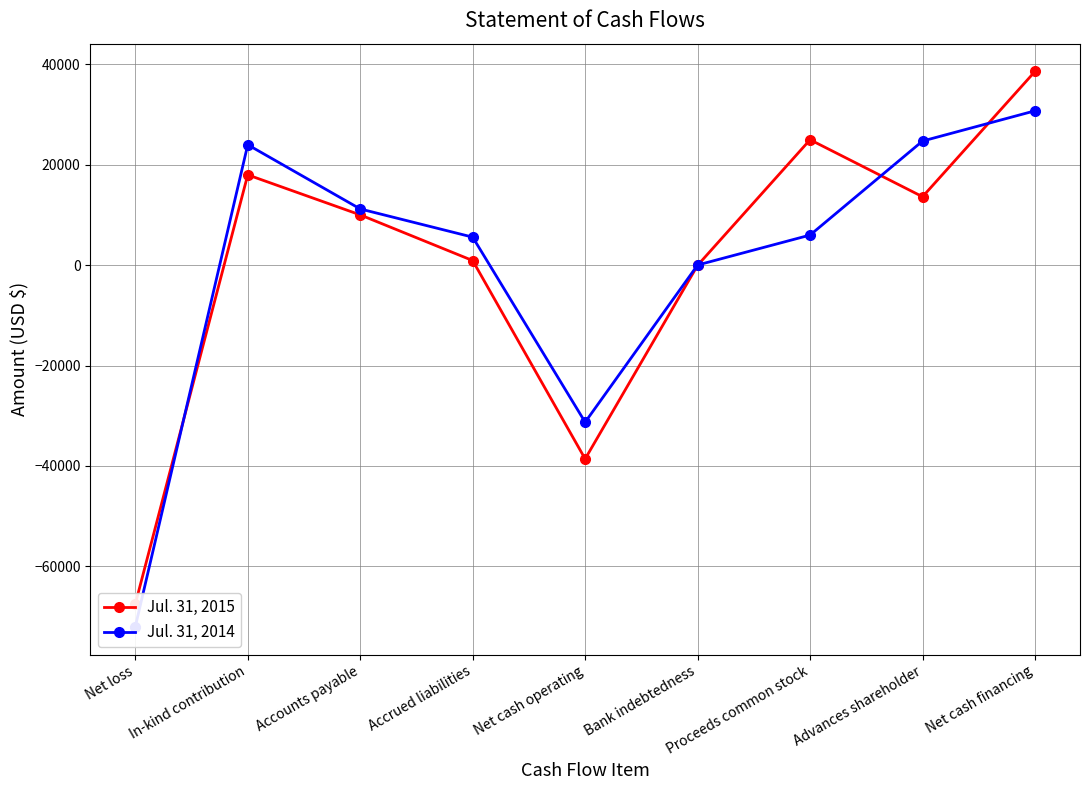

At Net cash financing, list the series in order from largest to smallest.

Jul. 31, 2015, Jul. 31, 2014